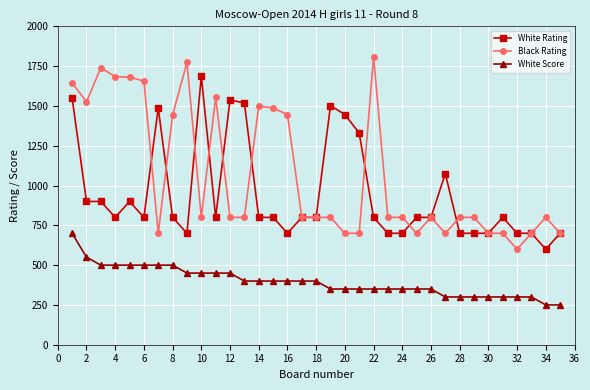

Rank the series by their maximum value, from highest to lowest.

Black Rating, White Rating, White Score